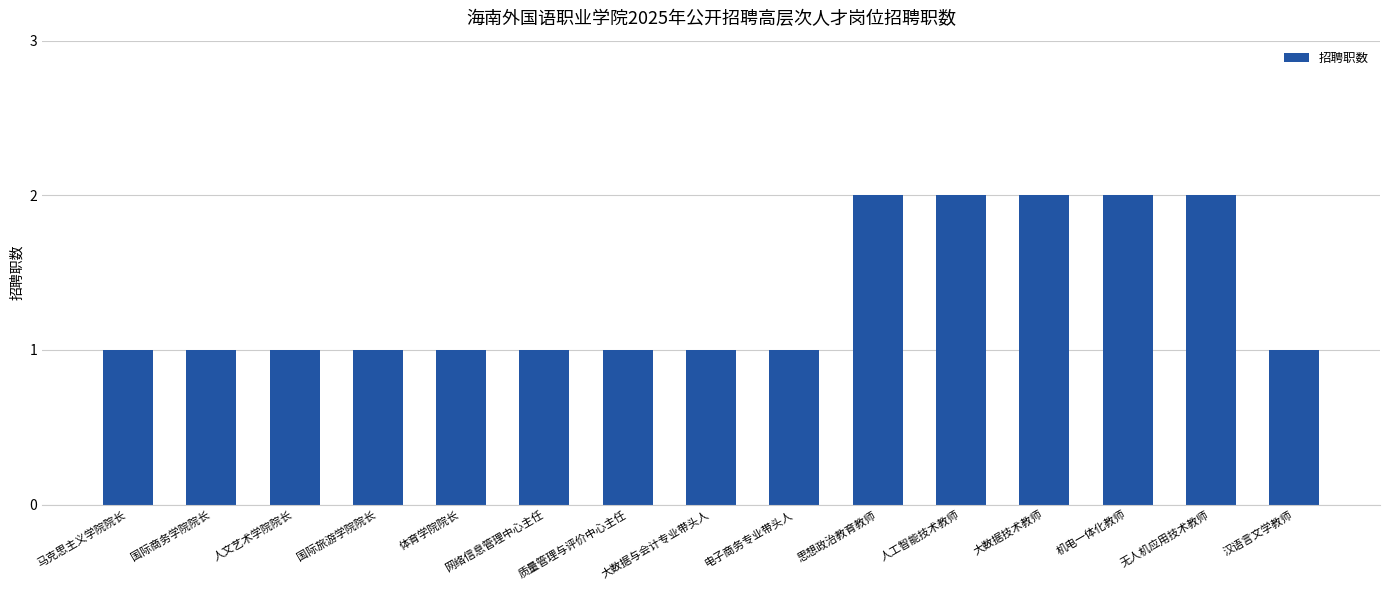

Does the chart contain stacked bars?

No